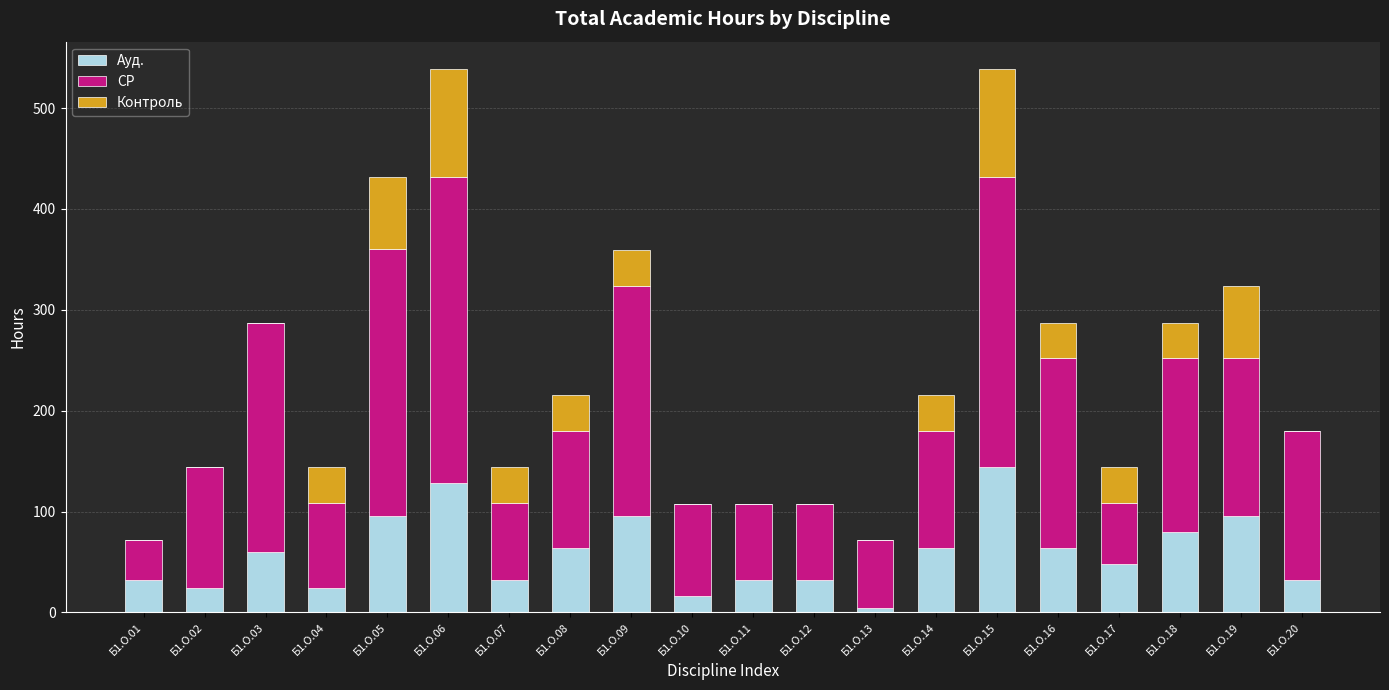

What is the sum of all Ауд. values?

1168.0